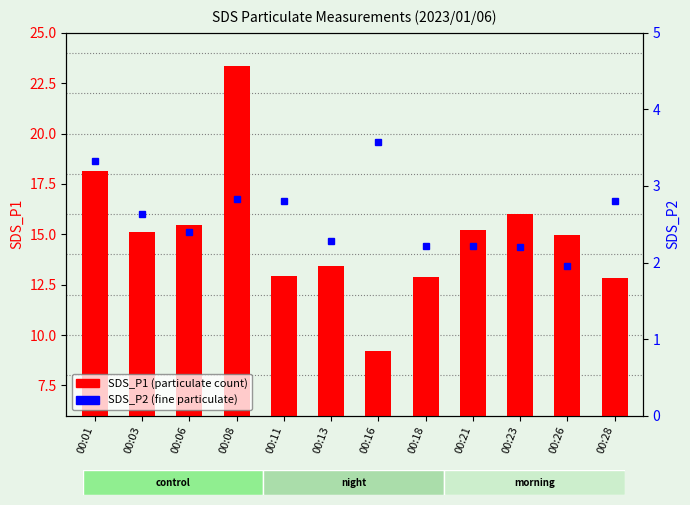

Rank the categories by value from highest to lowest.

00:08, 00:01, 00:23, 00:06, 00:21, 00:03, 00:26, 00:13, 00:11, 00:18, 00:28, 00:16